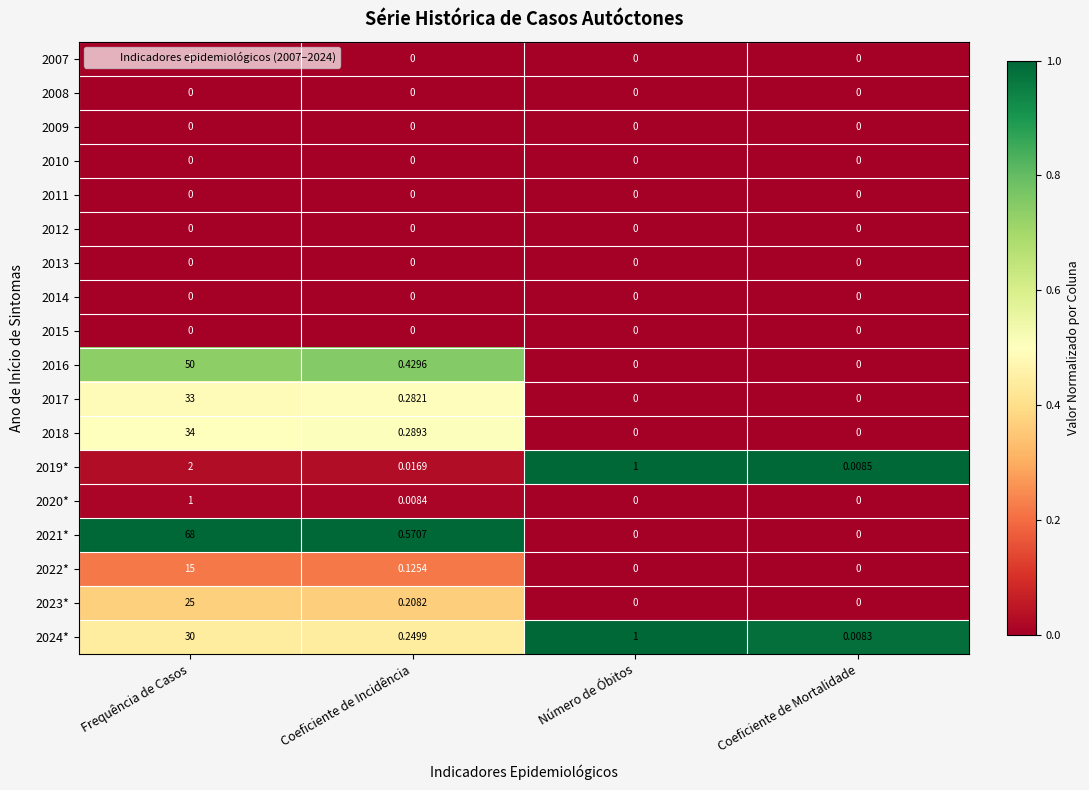

What is the spread (max minus min) of values at Número de Óbitos?

1.0